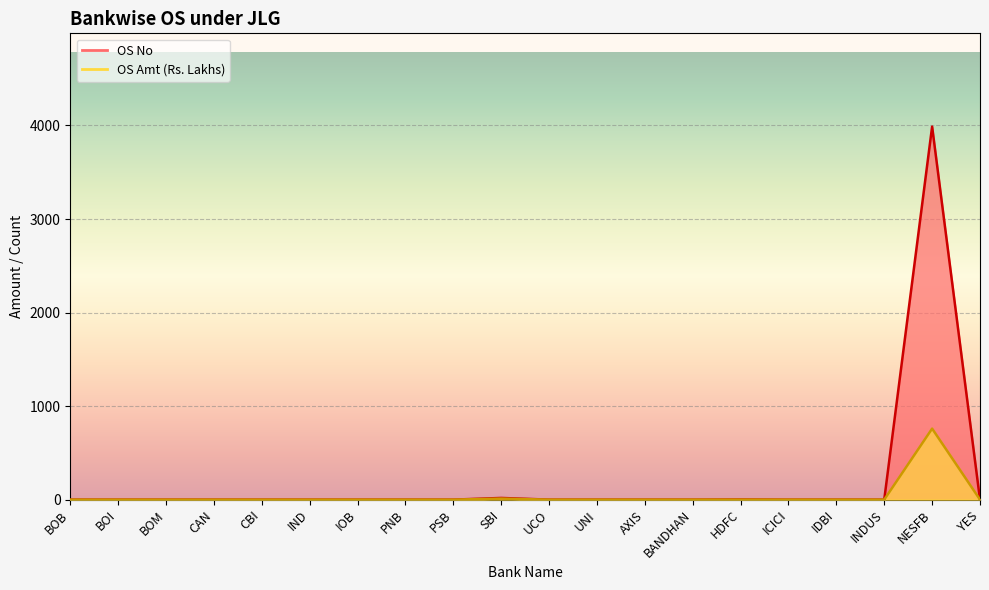

What is the sum of all OS Amt values?

770.5